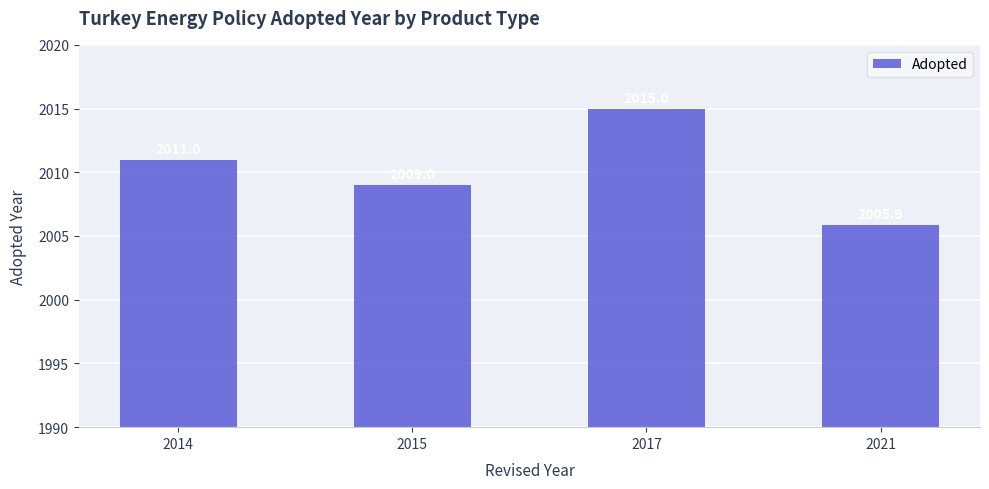

Approximately how many times larger is the value at 2015 compared to 2017?

1.0